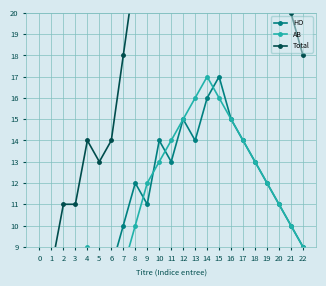

Which series ends up on top after the final intersection of HO and AB?

HO